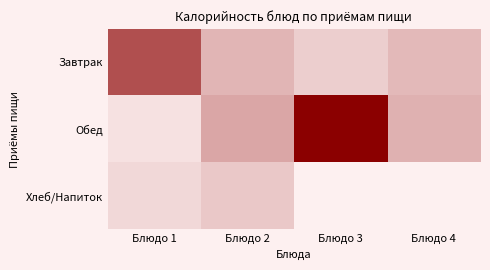

Which series changed the most between Блюдо 1 and Блюдо 3?

Обед